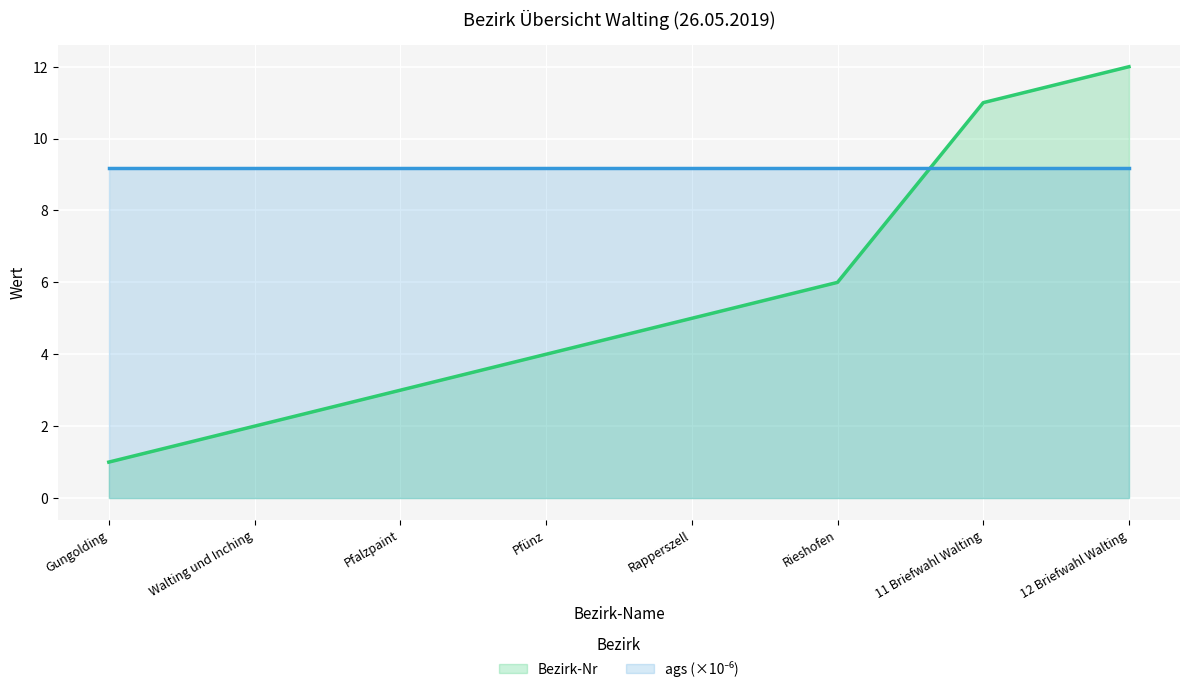

Which series ends up on top after the final intersection of Bezirk-Nr and ags (×10⁻⁶)?

Bezirk-Nr